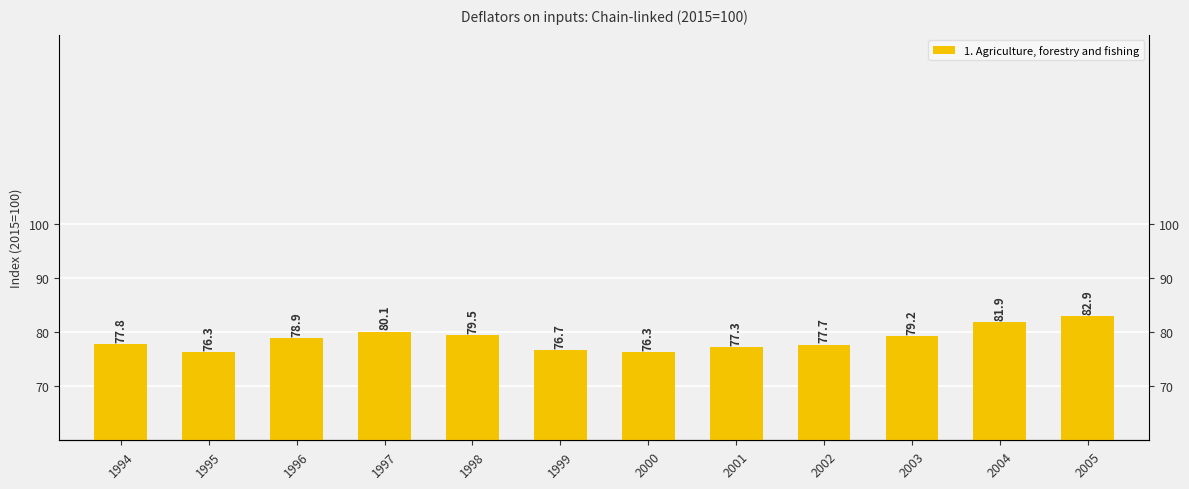

List the labels in order of value, largest first.

2005, 2004, 1997, 1998, 2003, 1996, 1994, 2002, 2001, 1999, 1995, 2000